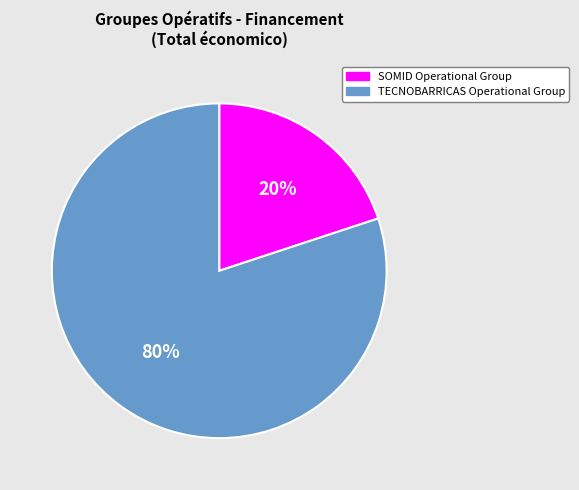

Approximately how many times larger is the value at SOMID Operational Group compared to TECNOBARRICAS Operational Group?

0.2